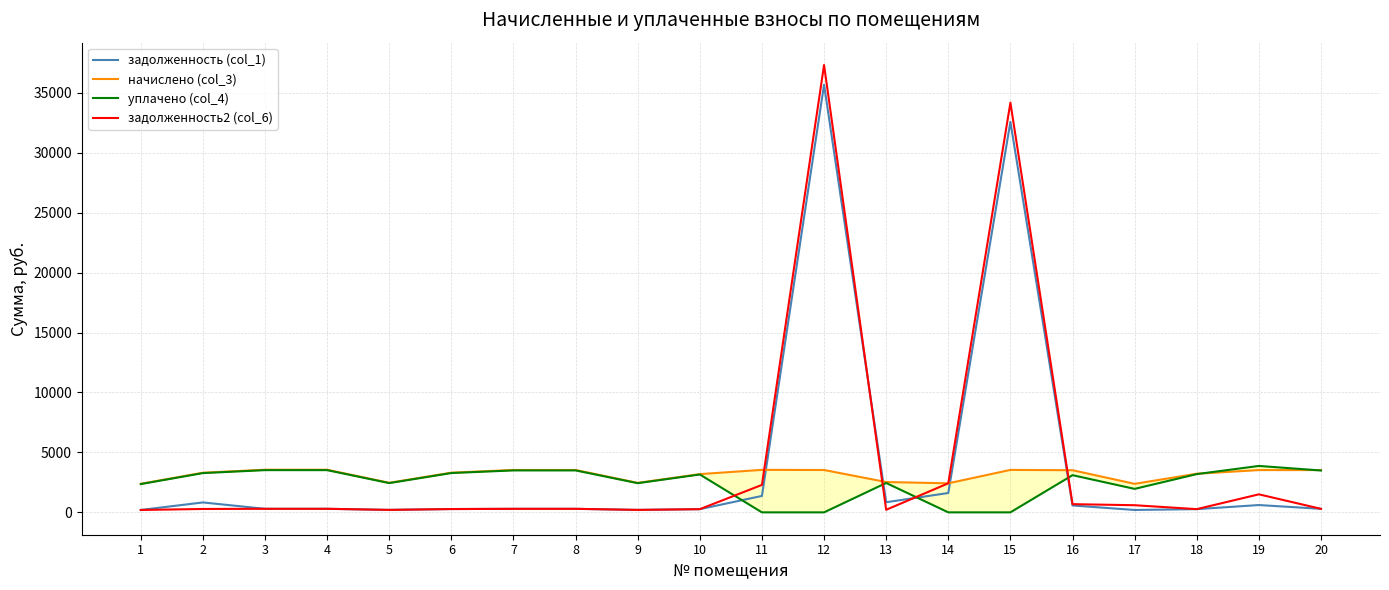

Reading left to right, list all the values displayed in this chart.

задолженность (col_1): 198.5	827.6	296.4	296.4	205.5	276.0	294.5	294.5	204.9	265.9	1370.4	35671.5	844.5	1615.1	32577.3	574.5	198.2	268.5	609.6	293.9
начислено (col_3): 2382.0	3307.3	3557.2	3556.3	2465.5	3312.1	3534.0	3534.0	2458.4	3190.3	3543.6	3533.3	2529.2	2422.6	3540.5	3514.9	2378.9	3222.2	3526.9	3526.9
уплачено (col_4): 2358.7	3274.9	3522.3	3521.5	2441.3	3279.7	3499.4	3499.4	2434.3	3159.1	0.0	0.0	2450.8	0.0	0.0	3101.4	1959.1	3190.7	3872.7	3492.3
задолженность2 (col_6): 198.8	282.4	296.4	296.4	205.5	276.0	294.5	294.5	204.9	265.9	2291.6	37317.2	214.0	2422.6	34179.1	683.3	595.6	268.5	1503.8	293.9